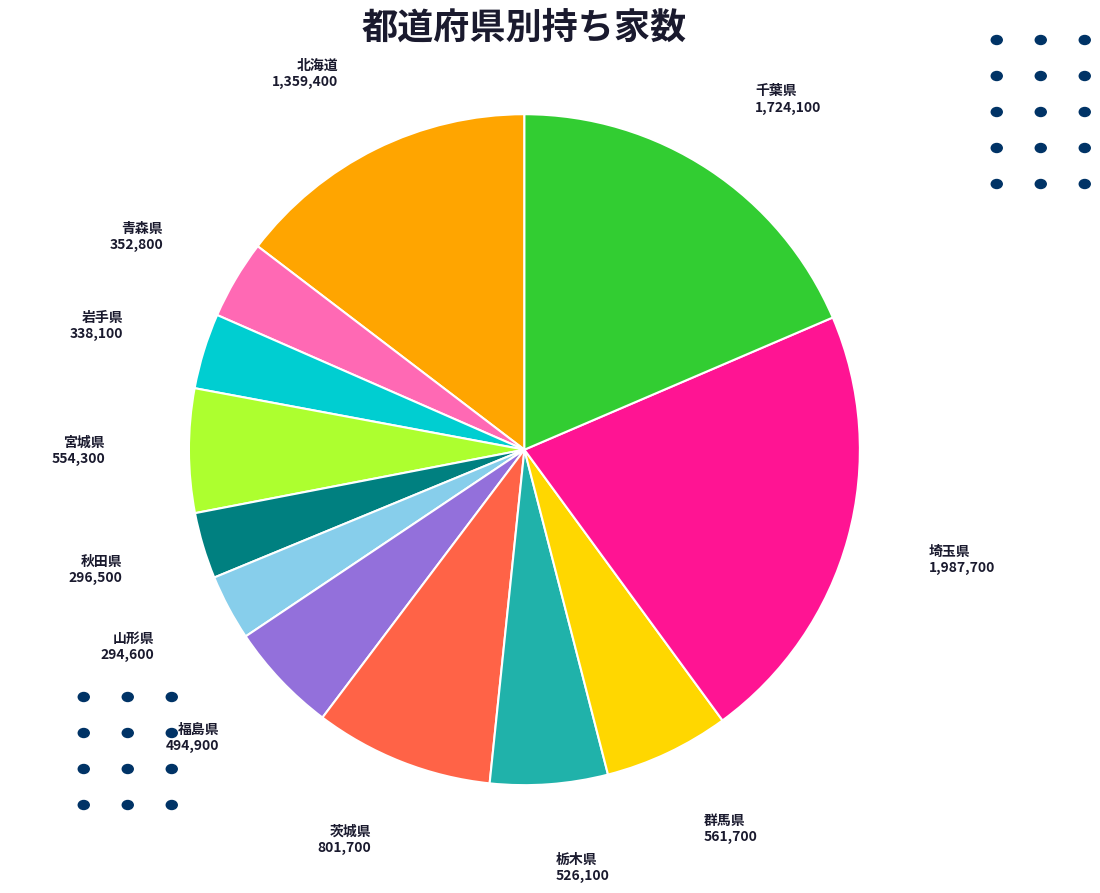

Is there a majority slice in this chart?

No